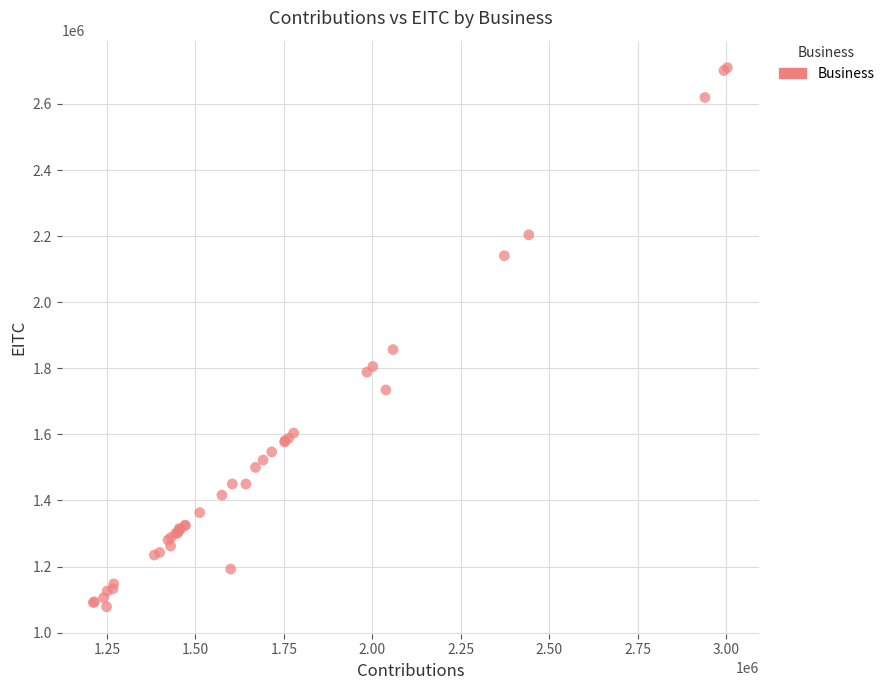

What Y value in the scatter plot is closest to 1894077?

1856564